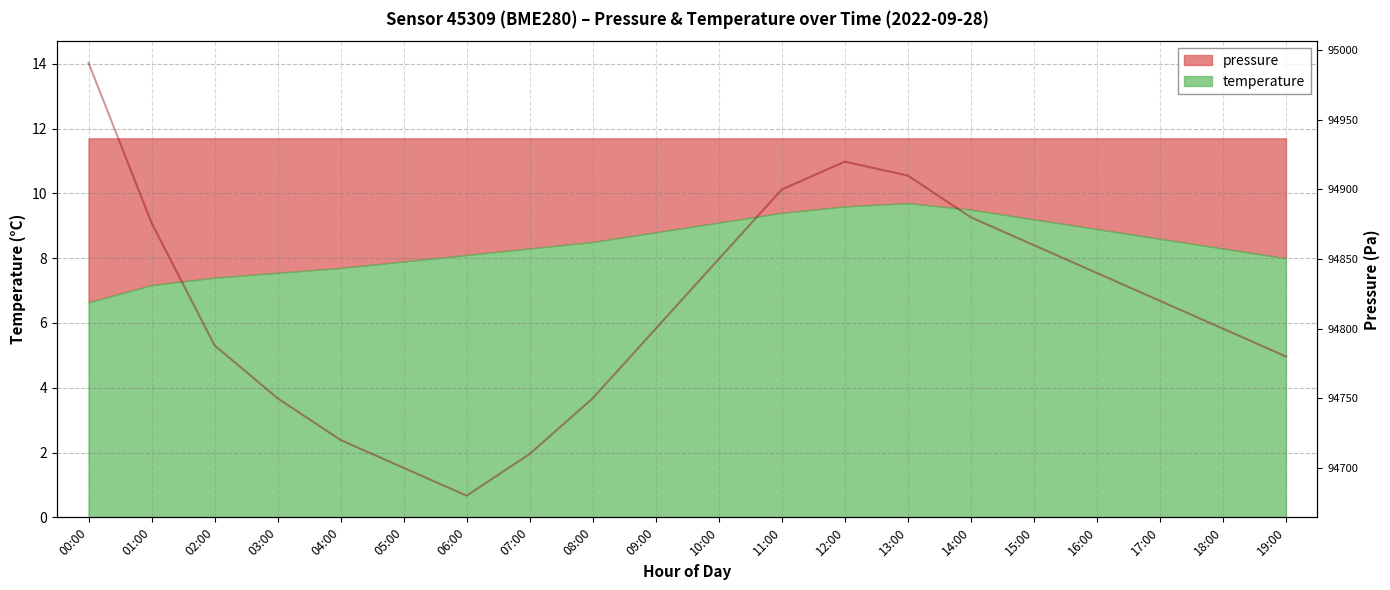

Between 14:00 and 05:00, which is larger?

14:00